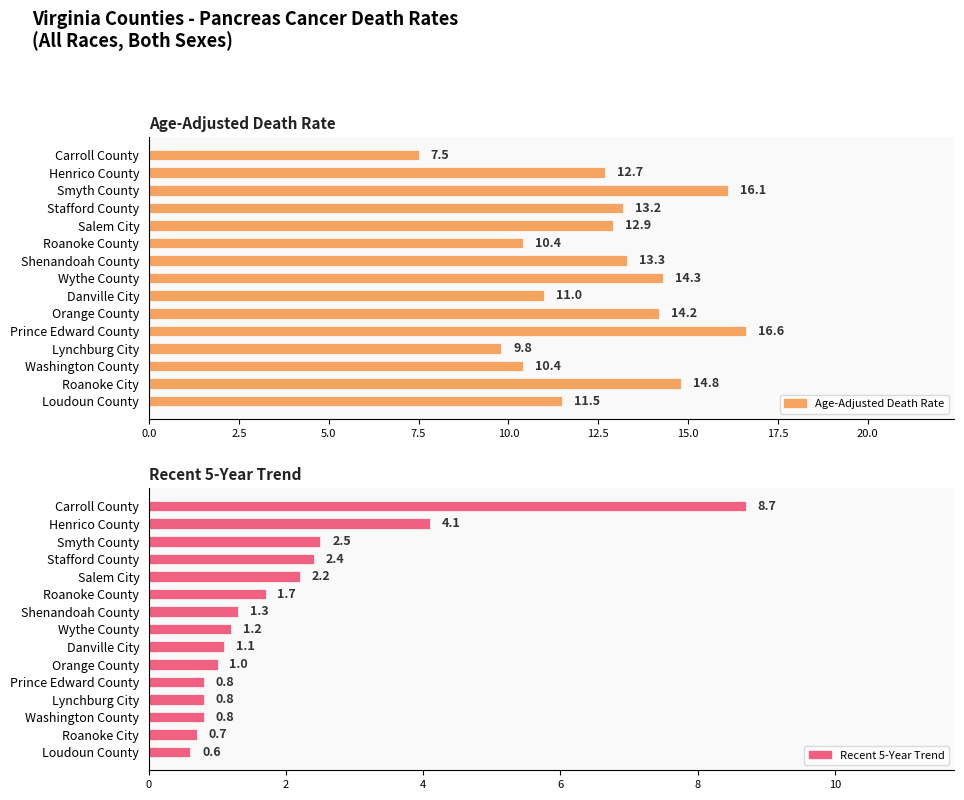

How many bars are there in total?

30